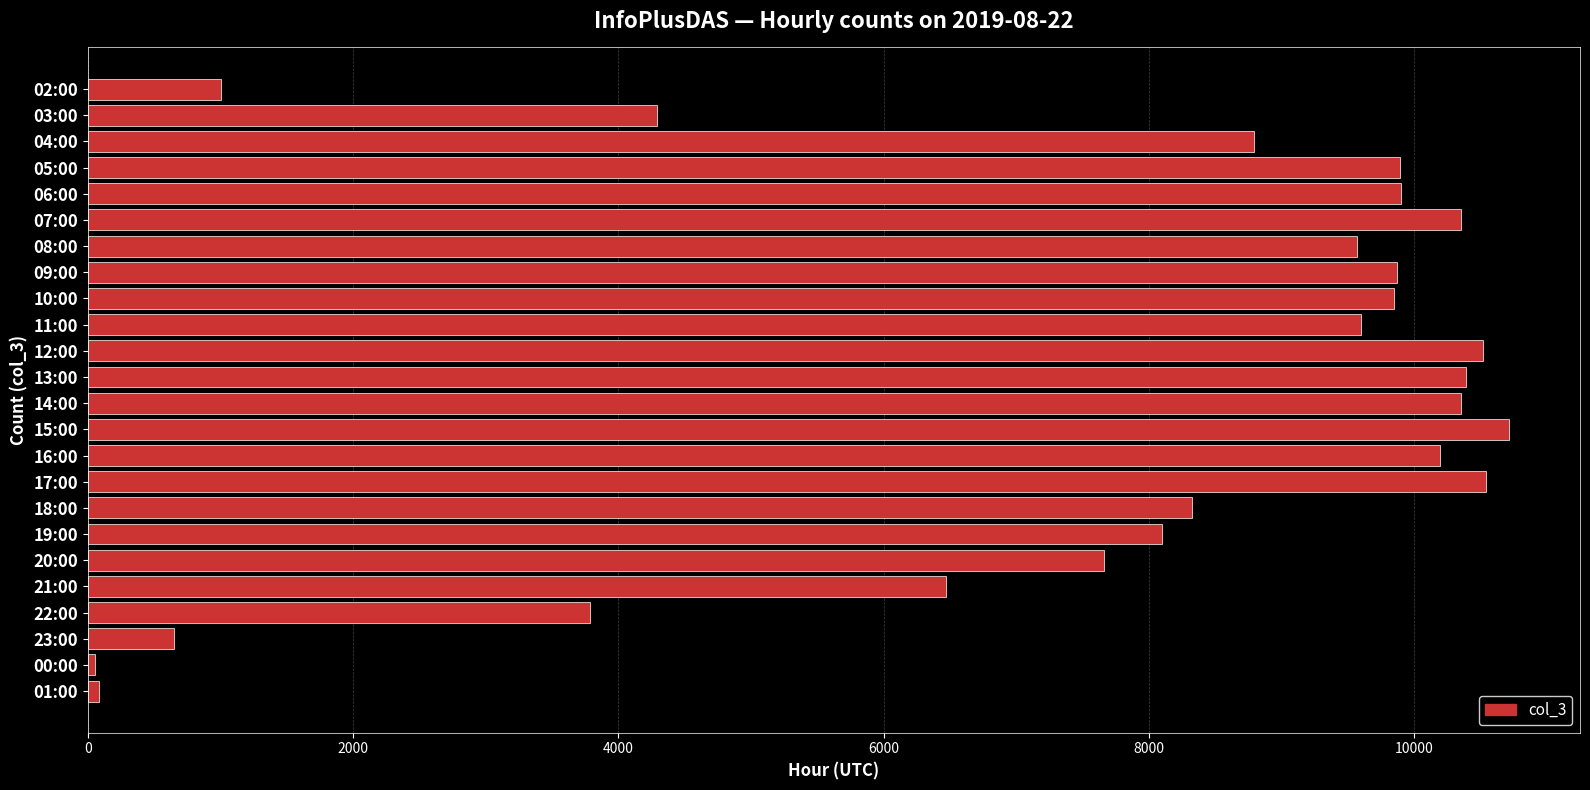

The value at 22:00 is 3788. True or false?

True